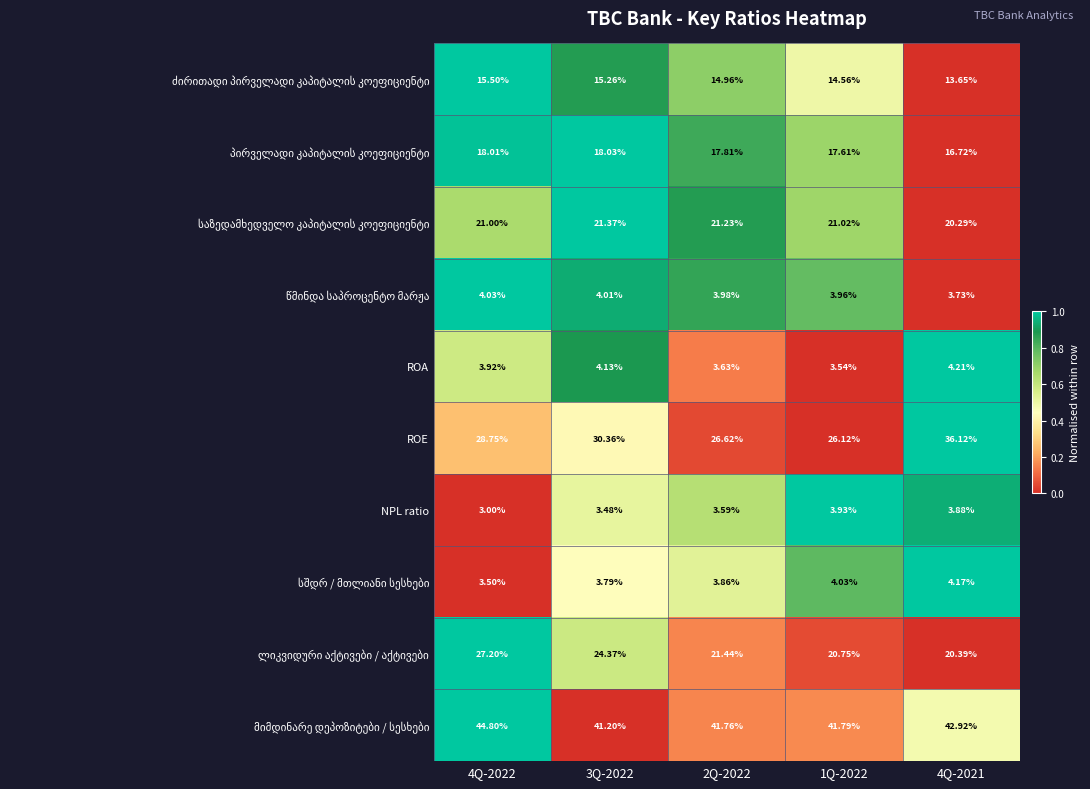

How many data points in ROE are less than 28?

2